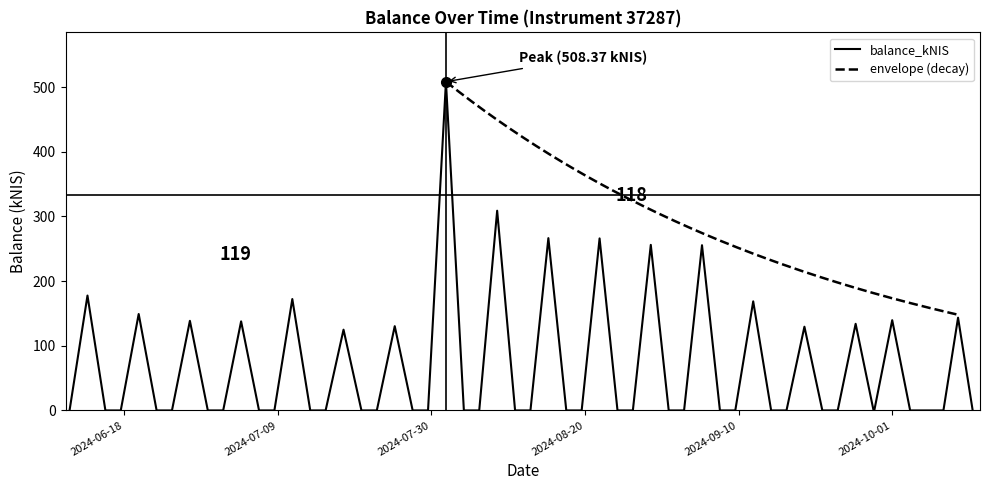

True or false: the data shows 143.4 at 2024-10-10.

True